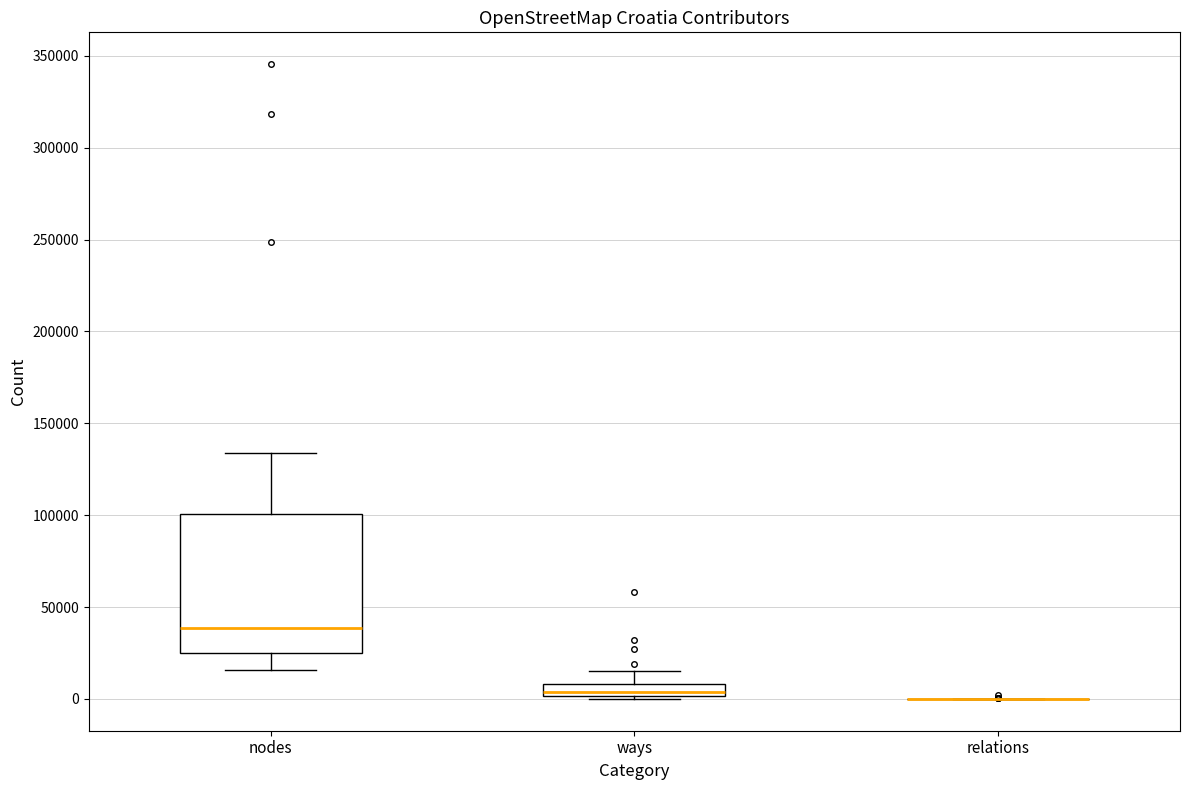

Which box is the tallest, from its lower edge to its upper edge?

nodes